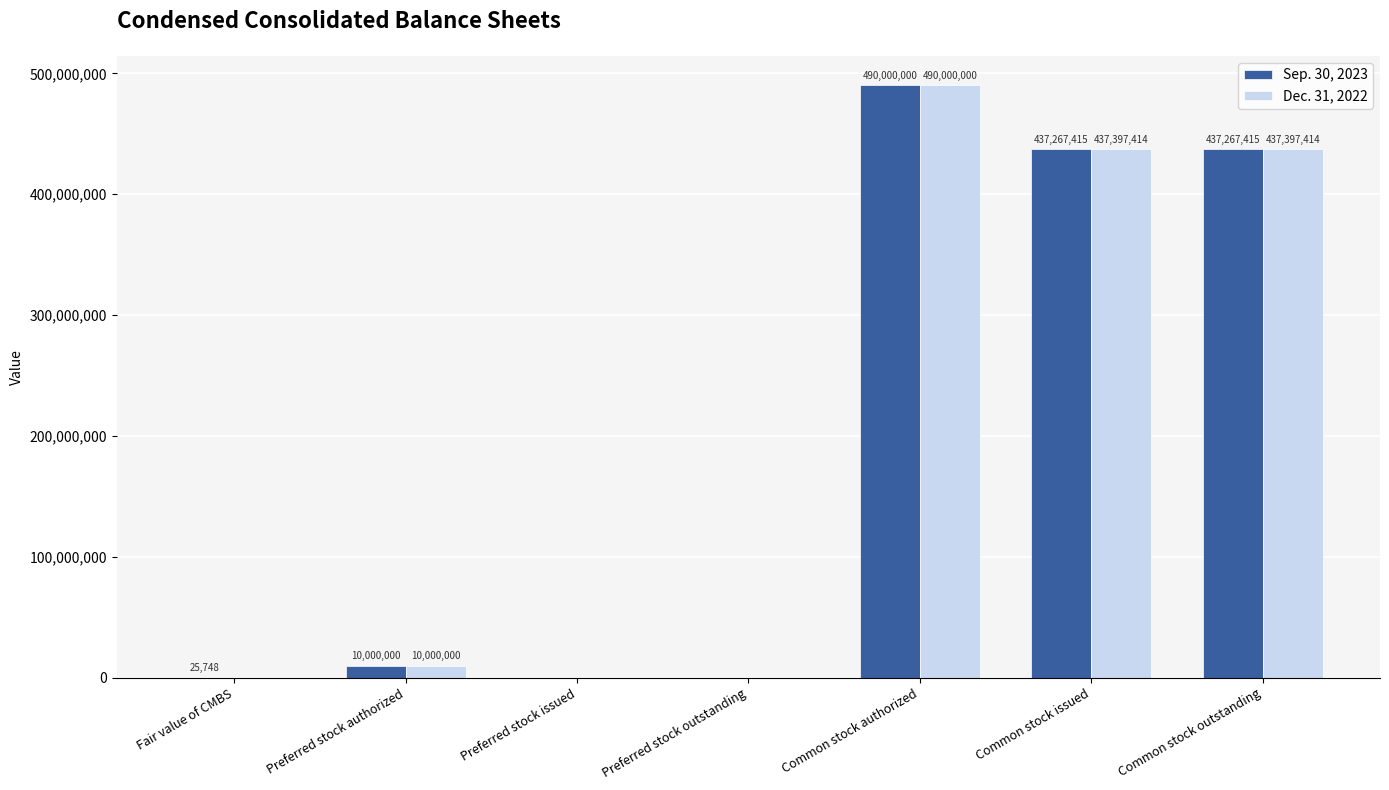

The Sep. 30, 2023 series shows 25748 at Fair value of CMBS. True or false?

True